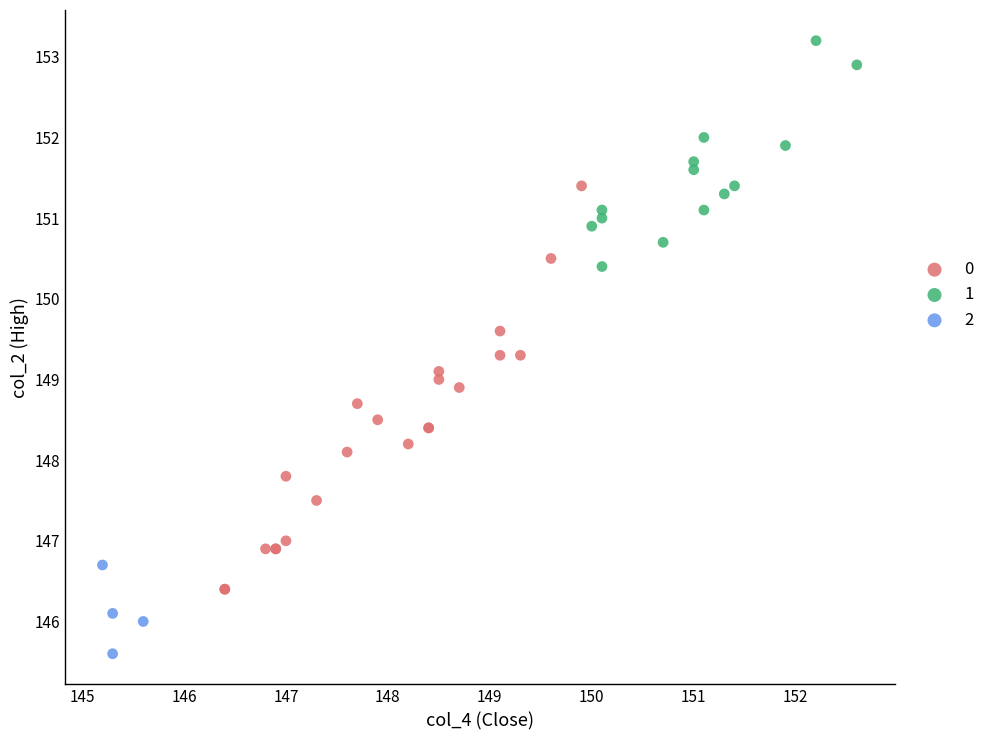

What are all the series names shown in the legend?

0, 1, 2